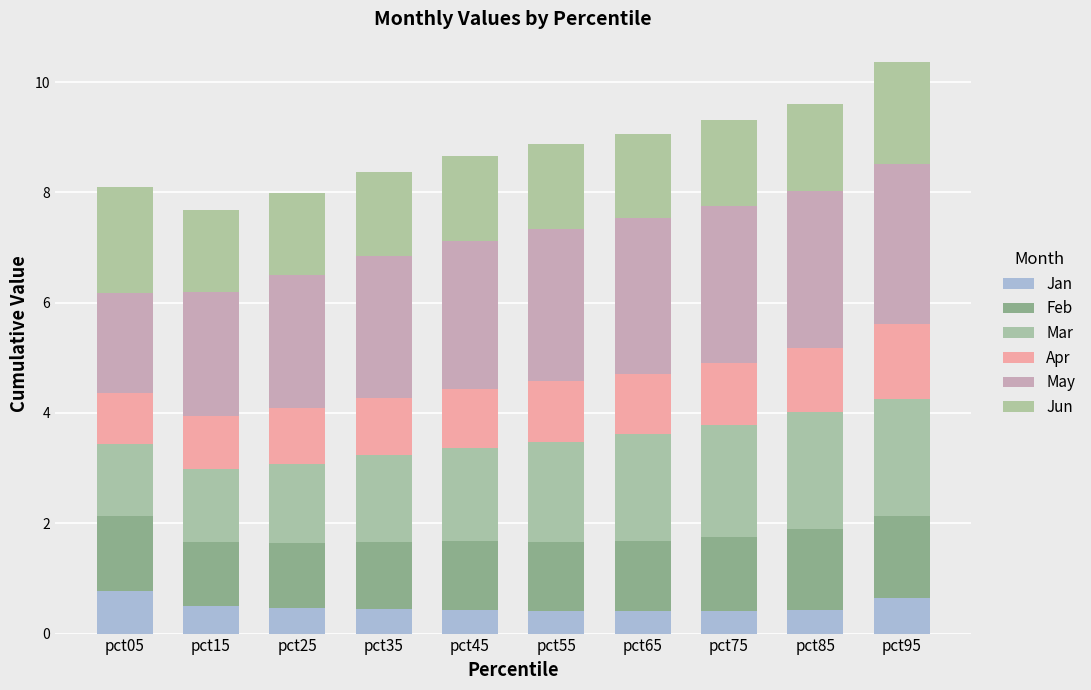

What is the difference between the Mar values at pct35 and pct25?

0.1